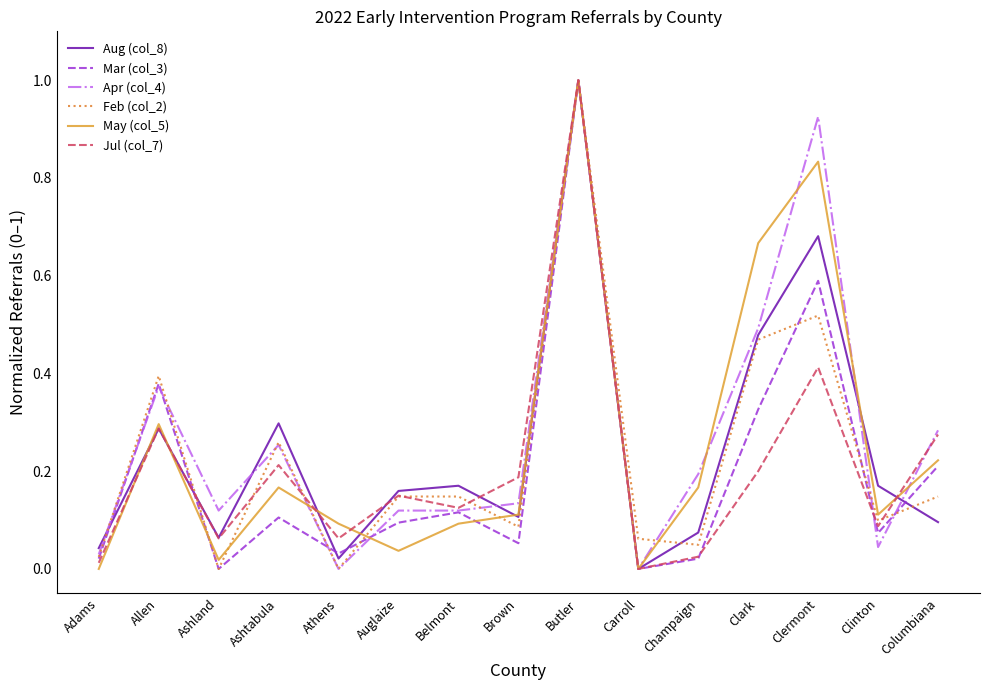

Which category has the highest value in the Aug (col_8) series?

Butler